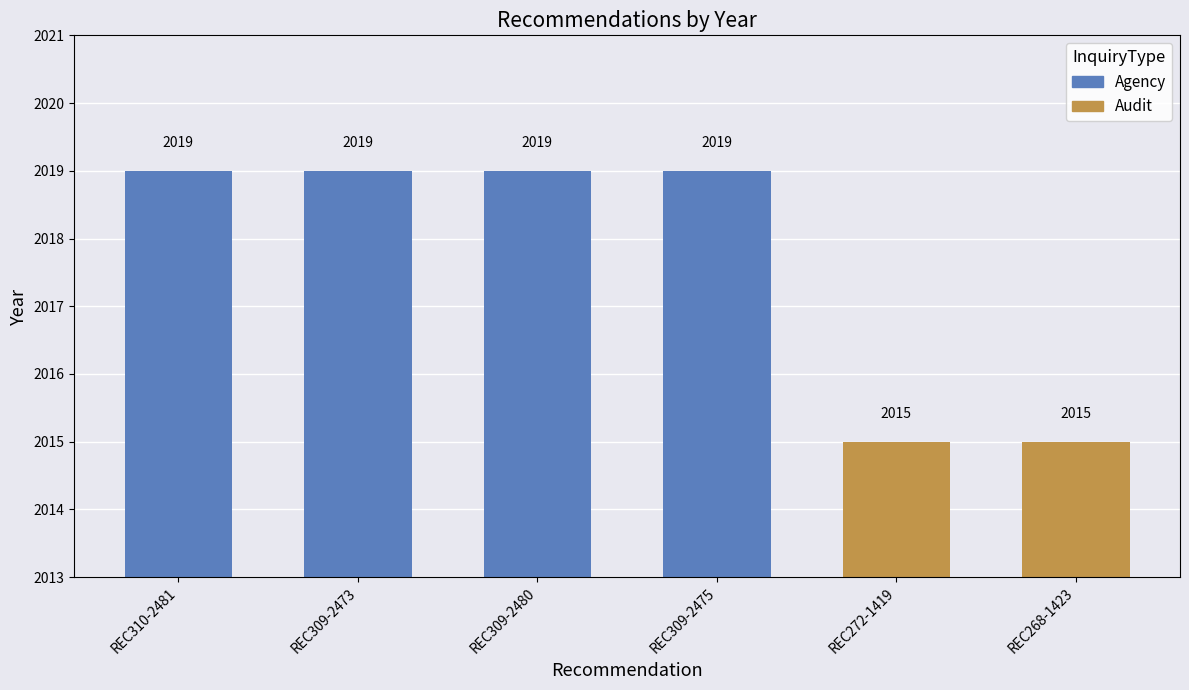

What is the minimum value shown in the chart?

2015